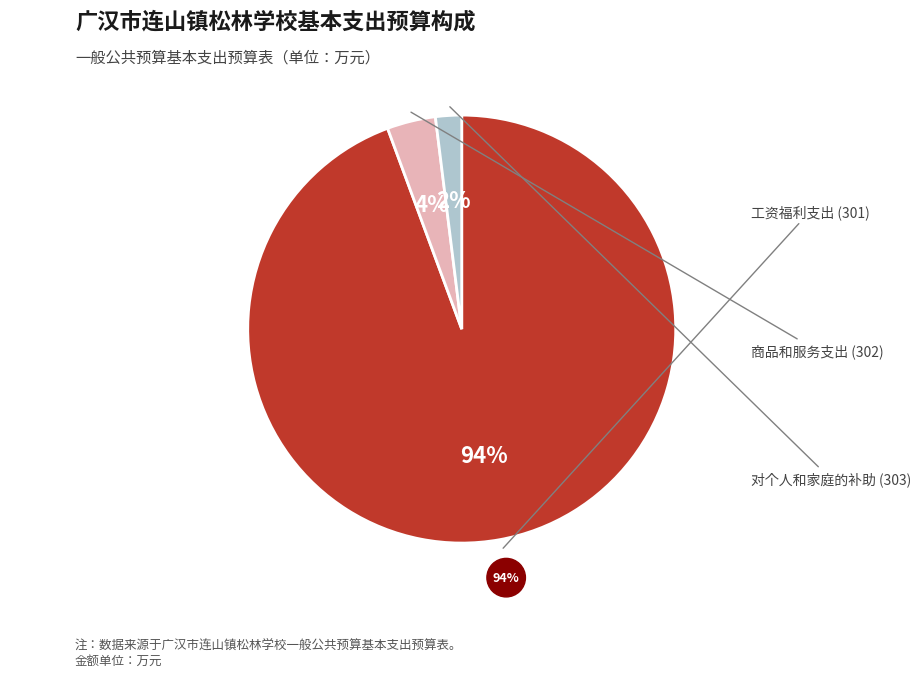

To the nearest percent, what percentage of the pie is 对个人和家庭的补助 (303)?

2%